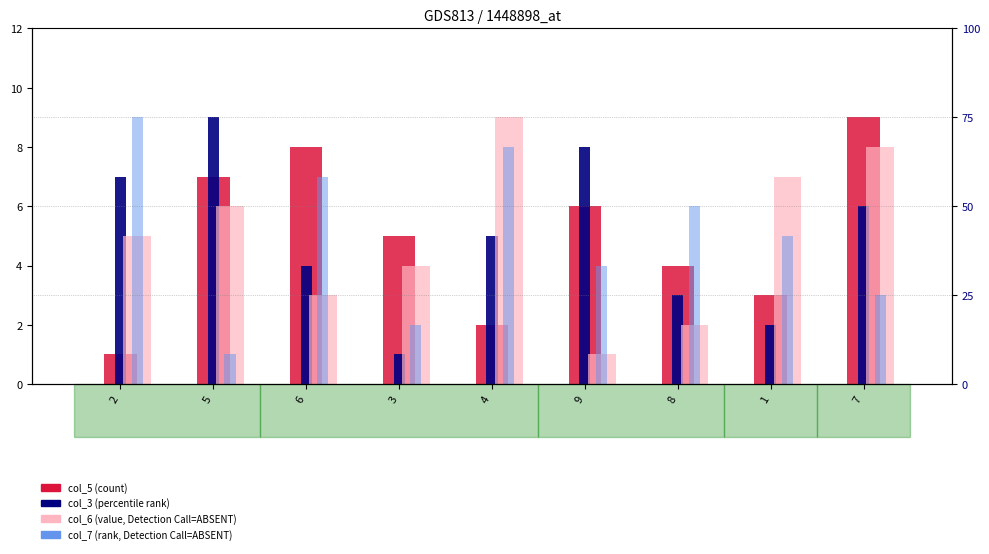

What is the minimum value shown in the chart?

1